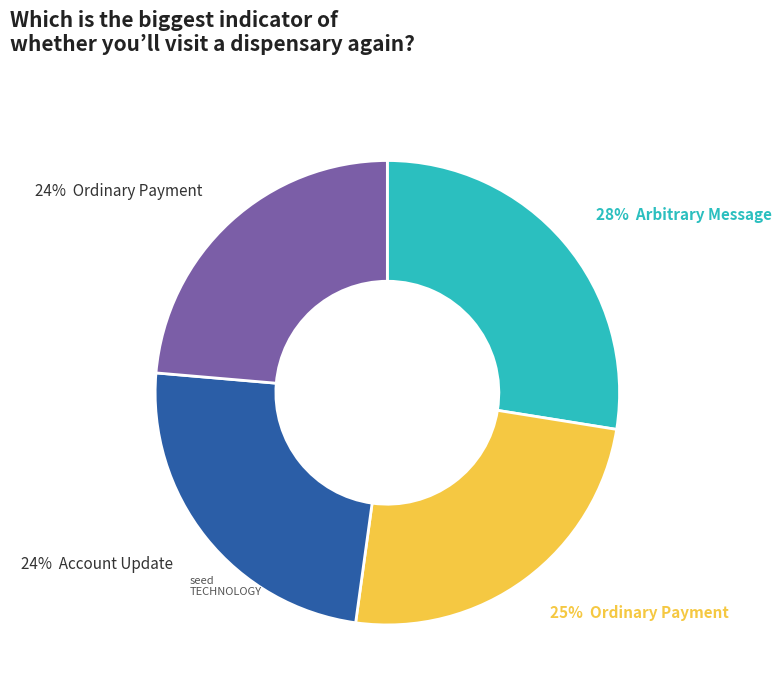

Is there any slice that represents more than half of the pie?

No